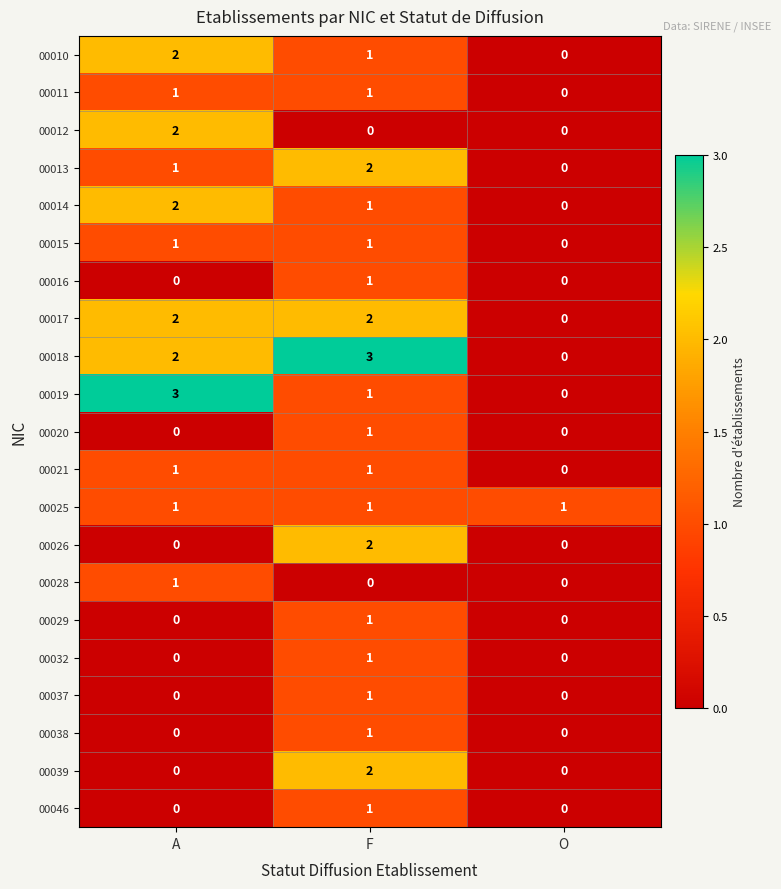

The value of 00038 at F is 1. True or false?

True